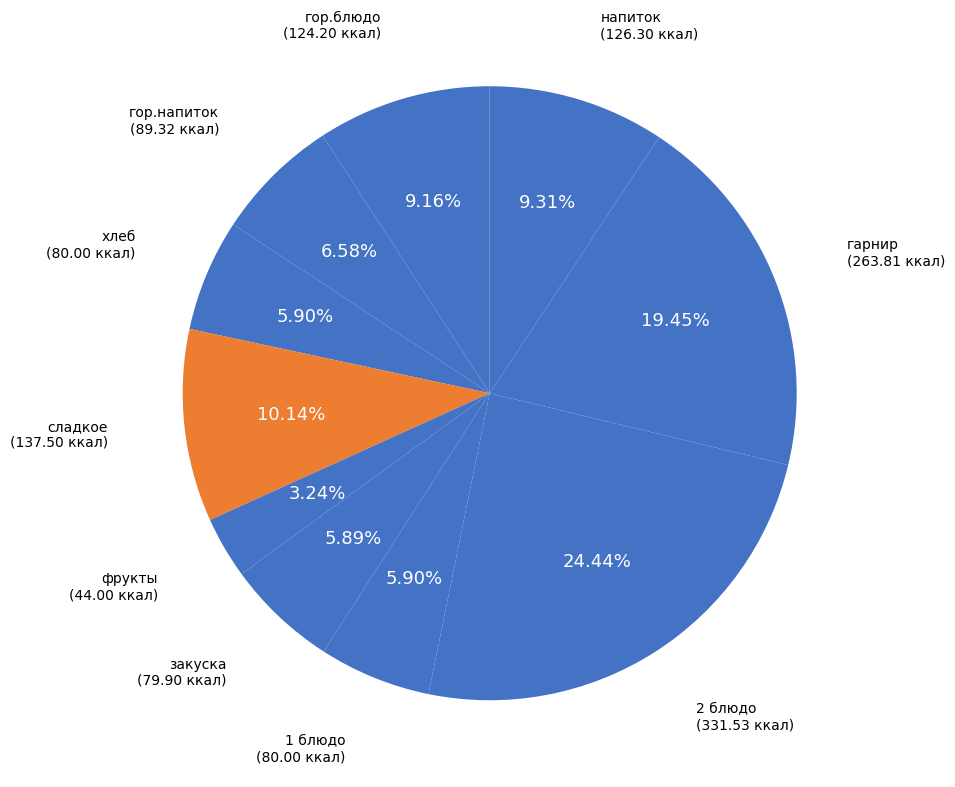

What portion of the pie excludes сладкое?

89.9%